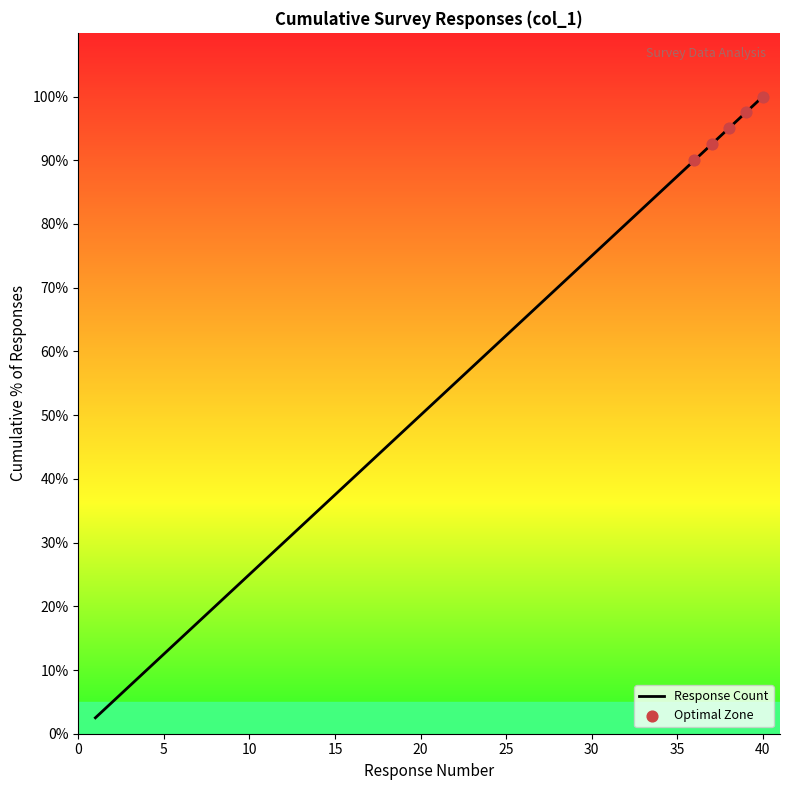

Which has a higher value, 33 or 10?

33